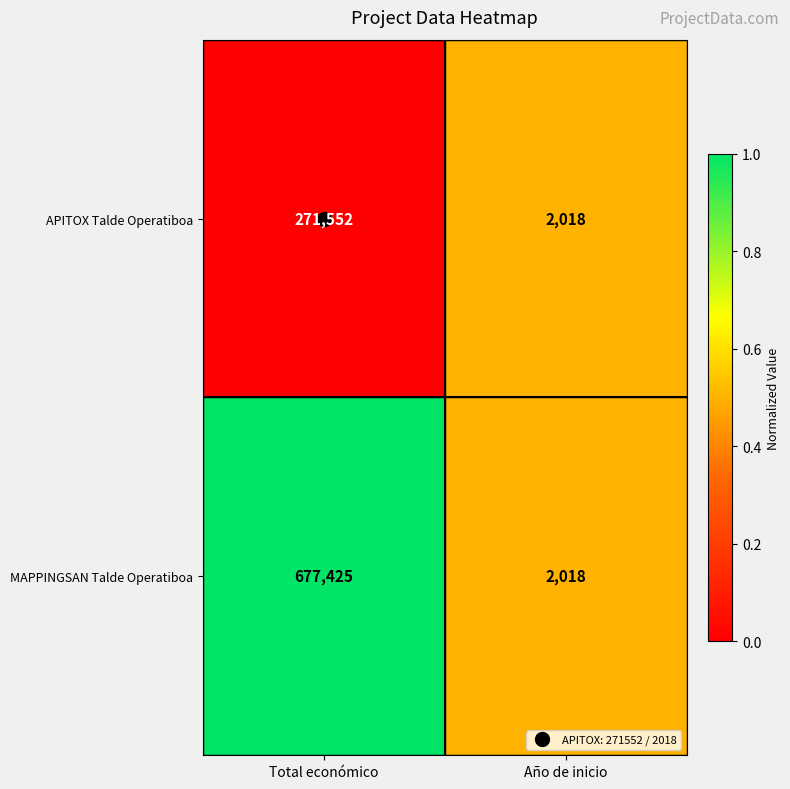

How many series are shown in this chart?

2